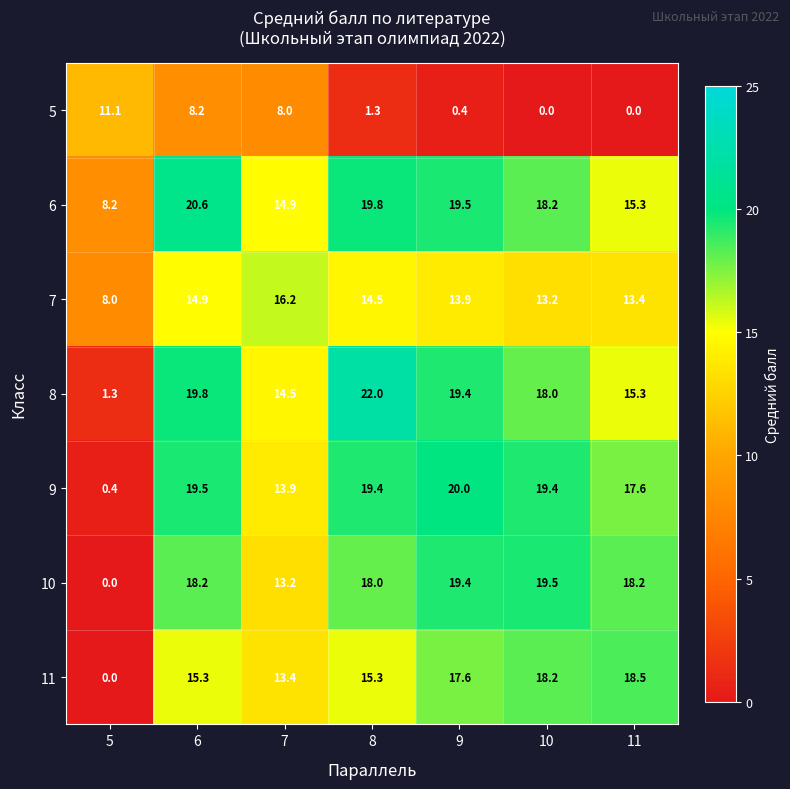

What is the maximum value for 8?

22.0